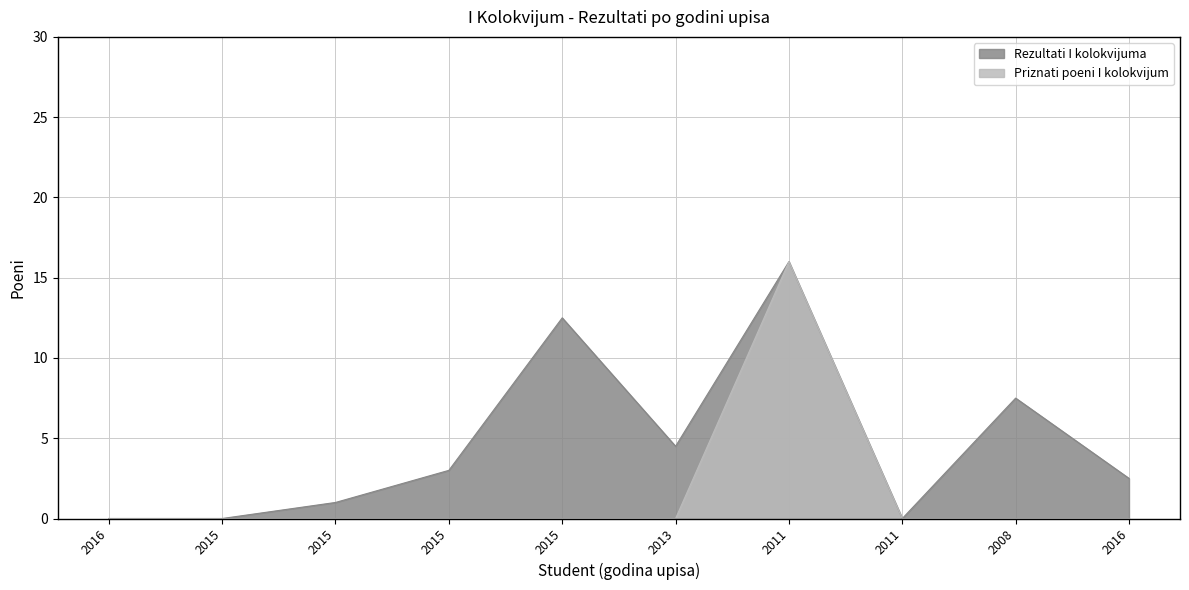

Where does the Rezultati I kolokvijuma series first go above 3?

2015